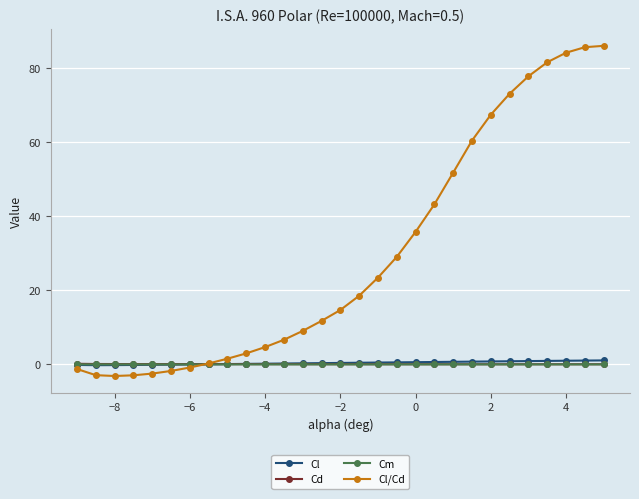

Count the number of data series in this chart.

4